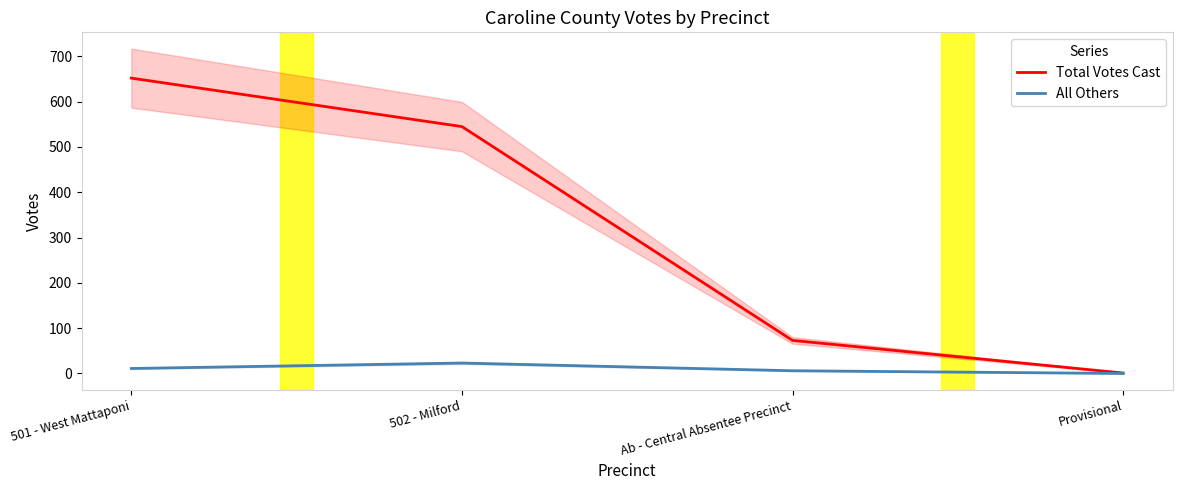

What is the difference between the maximum and minimum values in the All Others series?

23